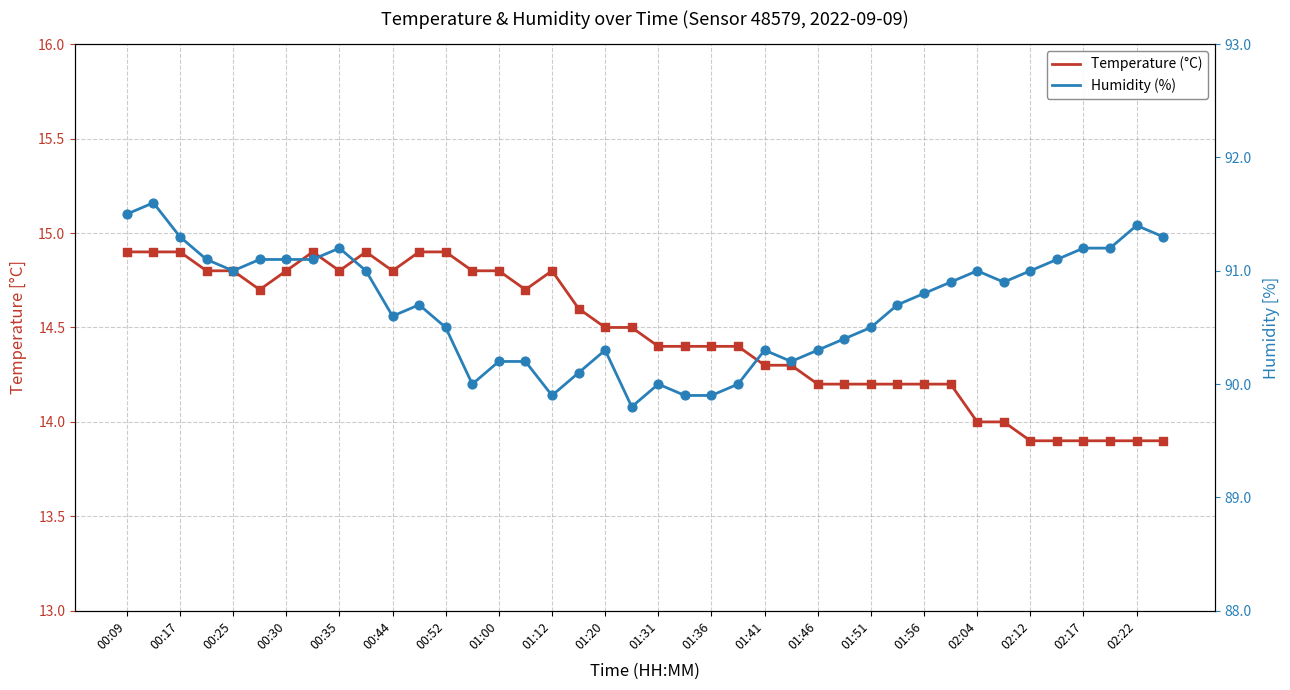

Which series contains the highest Y value?

Humidity (%)